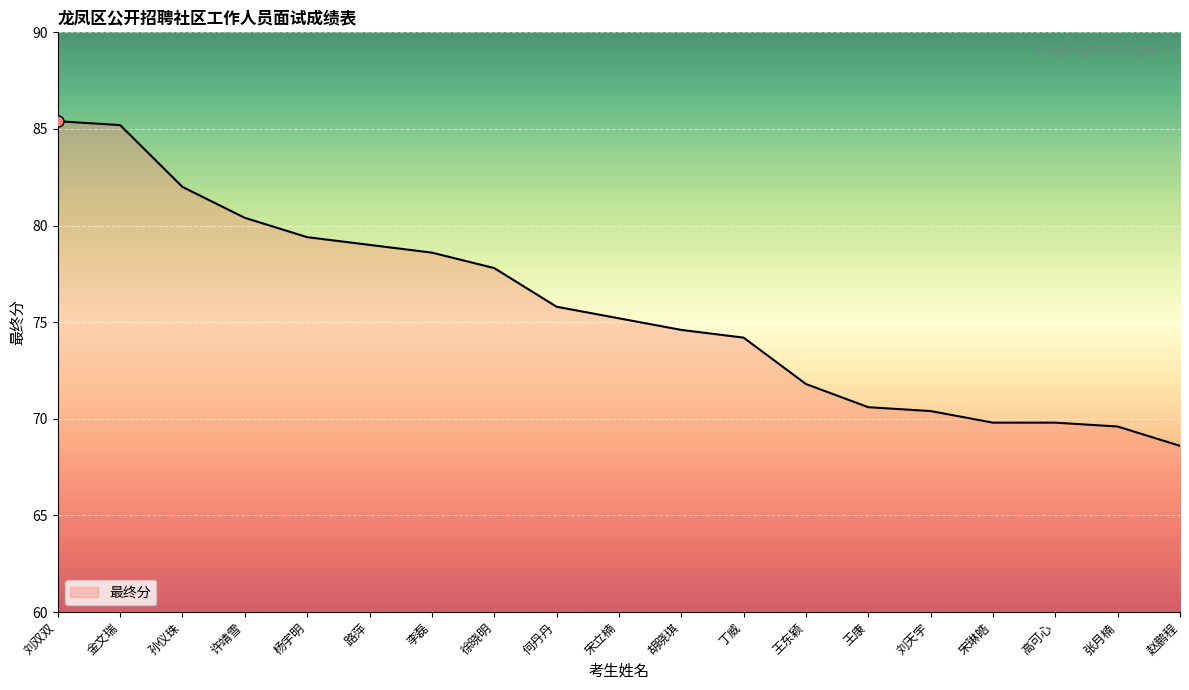

The value at 赵鹏程 is 45.1. True or false?

False